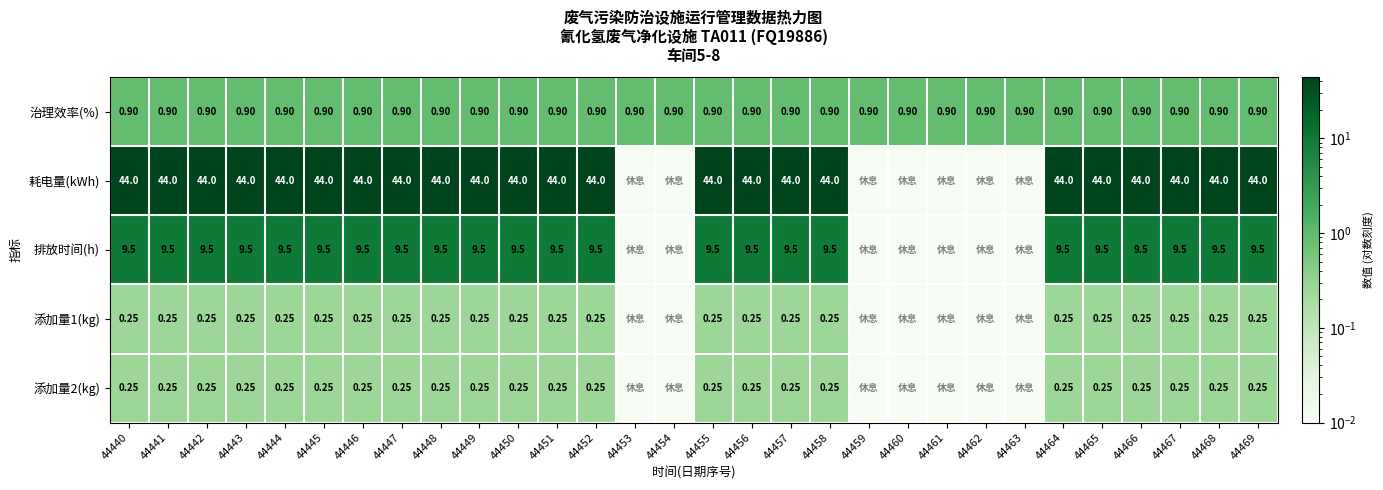

Is the value of 治理效率(%) at 44450 greater than the value of 排放时间(h) at 44469?

No